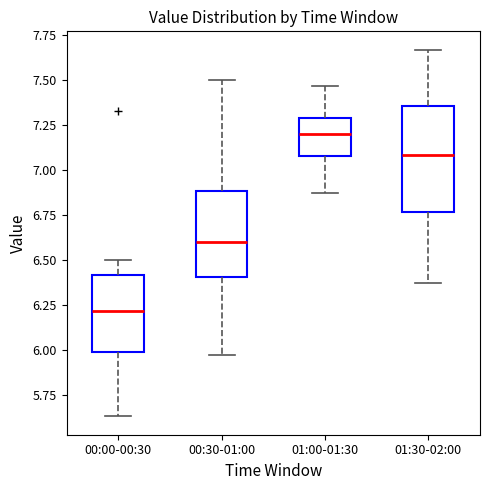

Reading left to right, read every box against the y-axis: the position of its median line, the range the box covers, and the ends of its whiskers. The values are not printed on the chart, so give them approximately, as read against the axis.

00:00-00:30: median 6.20, box 6.00 to 6.40, whiskers 5.65 to 6.50
00:30-01:00: median 6.60, box 6.40 to 6.90, whiskers 5.95 to 7.50
01:00-01:30: median 7.20, box 7.10 to 7.30, whiskers 6.85 to 7.45
01:30-02:00: median 7.10, box 6.75 to 7.35, whiskers 6.35 to 7.65